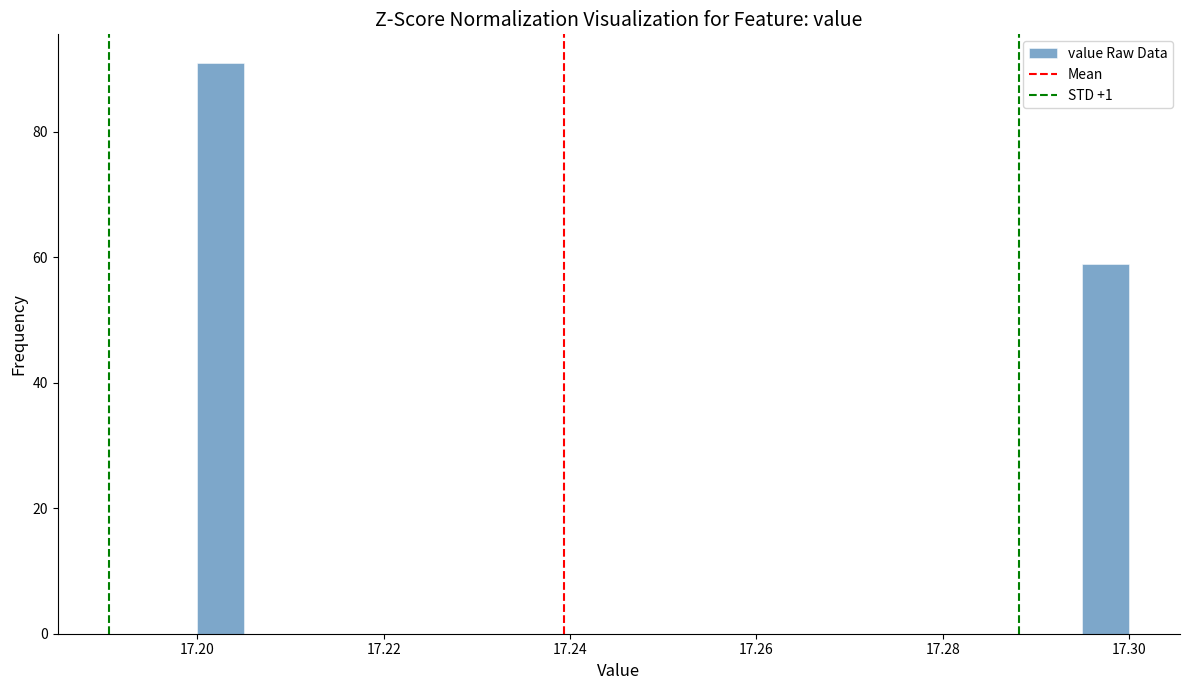

Around what value on the x-axis is the tallest bar? Give the approximate position of its centre, as read against the axis.

17.202